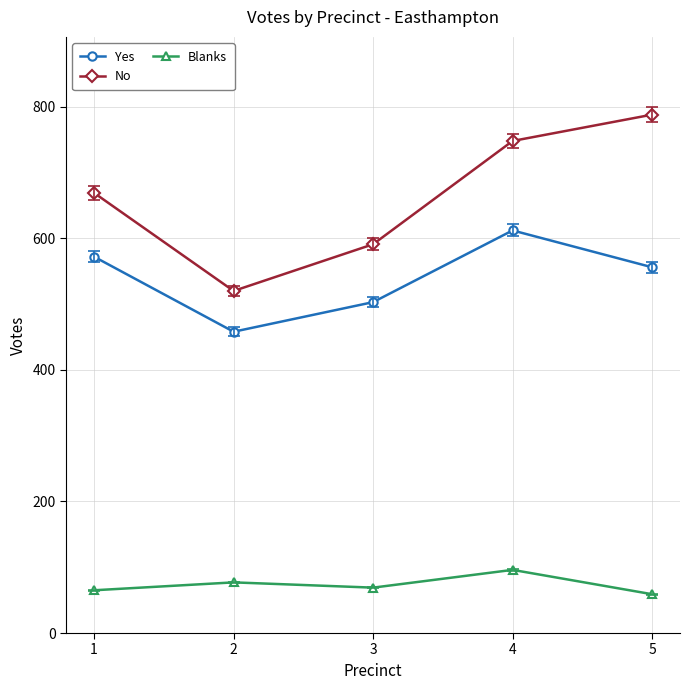

Where is the first local maximum for Blanks?

2